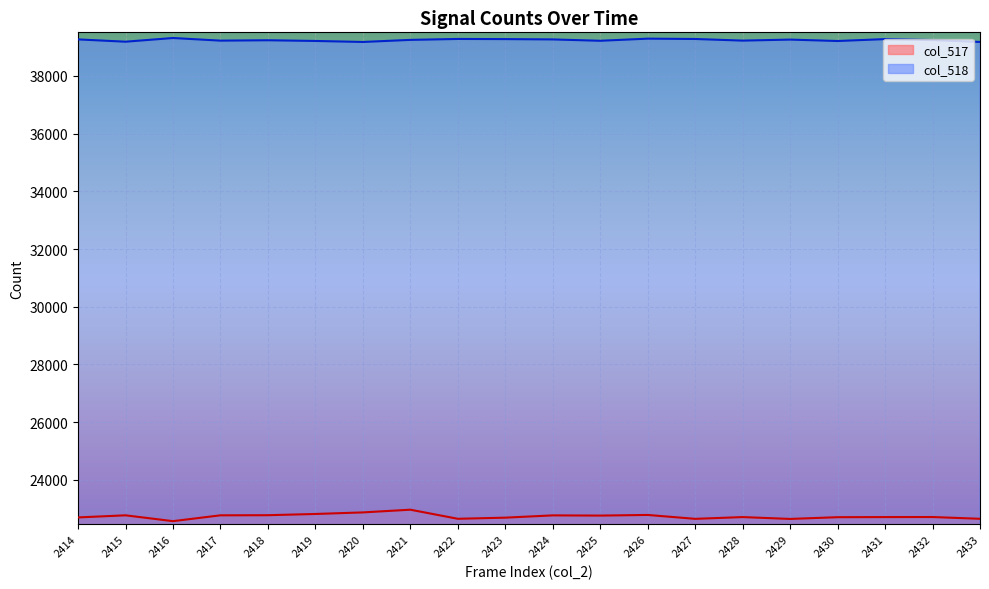

Reading left to right, what are all the values shown in this chart?

col_517: 22698	22771	22569	22771	22775	22818	22872	22966	22651	22690	22769	22762	22784	22649	22710	22646	22706	22710	22712	22651
col_518: 39264	39184	39312	39221	39234	39210	39175	39247	39279	39274	39263	39216	39290	39278	39222	39257	39208	39274	39241	39175